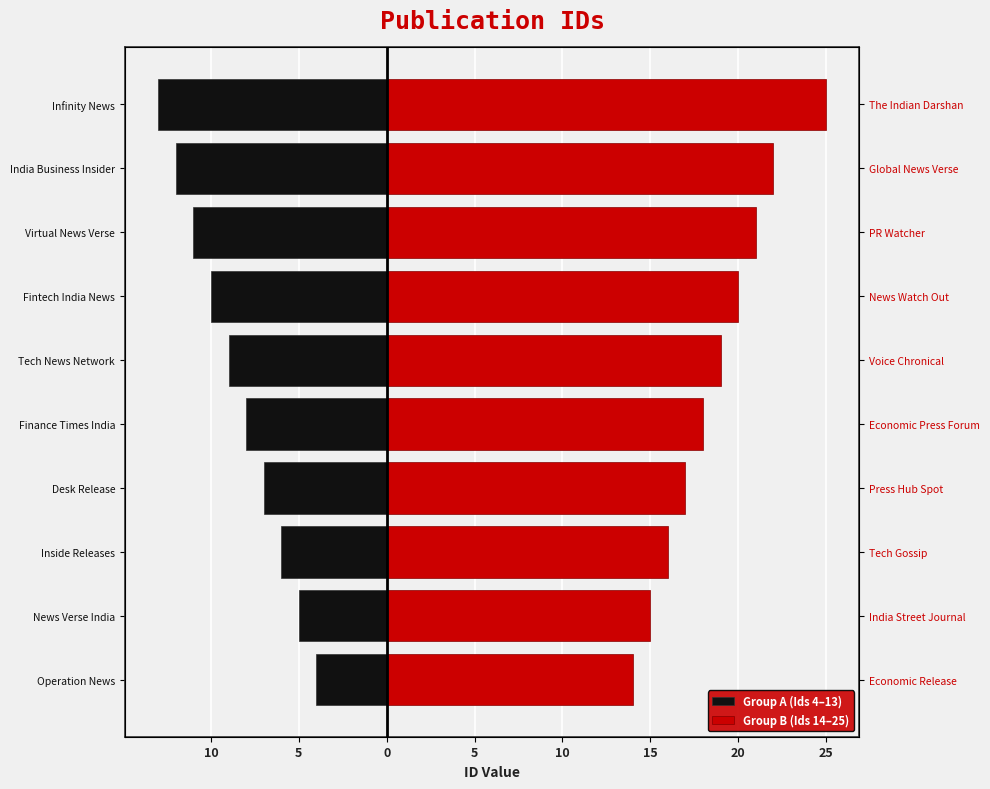

Is the value of Group A (Ids 4–13) at Desk Release greater than the value of Group B (Ids 14–25) at Fintech India News?

No